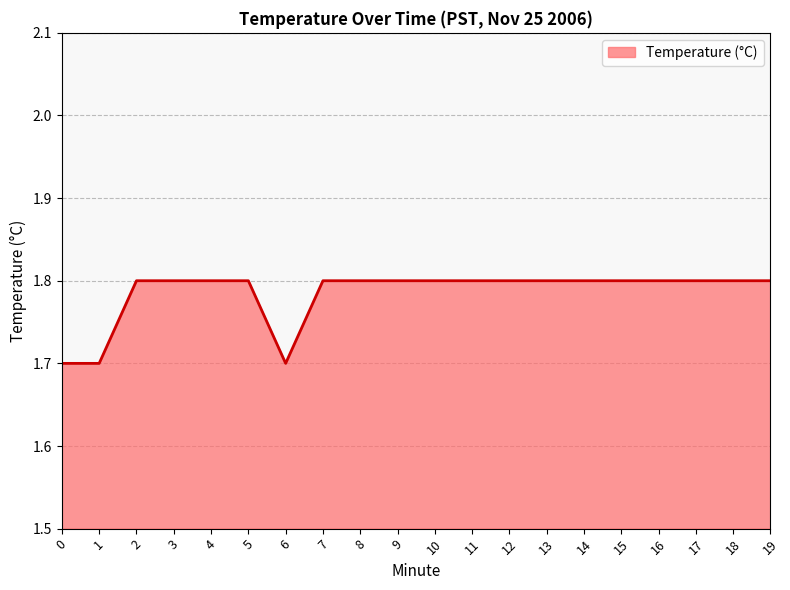

What is the change in value from 6 to 19?

+0.1